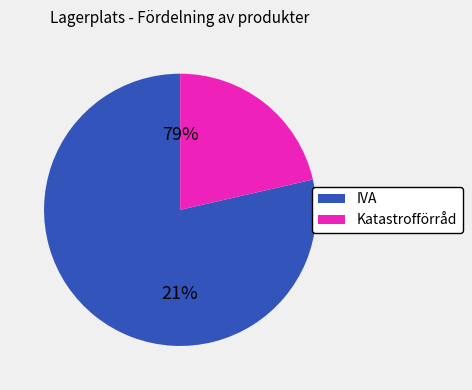

Combined, do Katastrofförråd and COP account for over 50%?

No